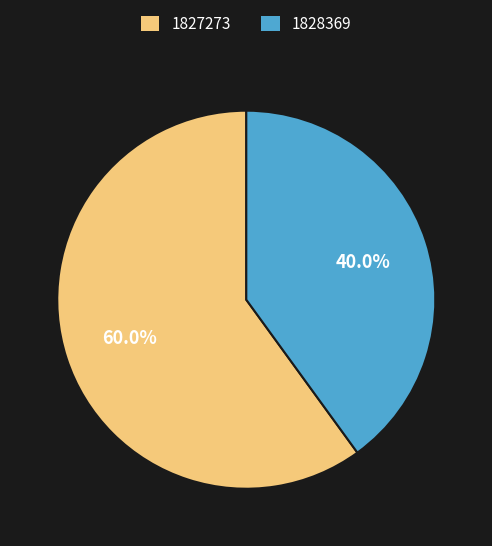

To the nearest percent, what is the difference between the largest and smallest slice percentages?

20%